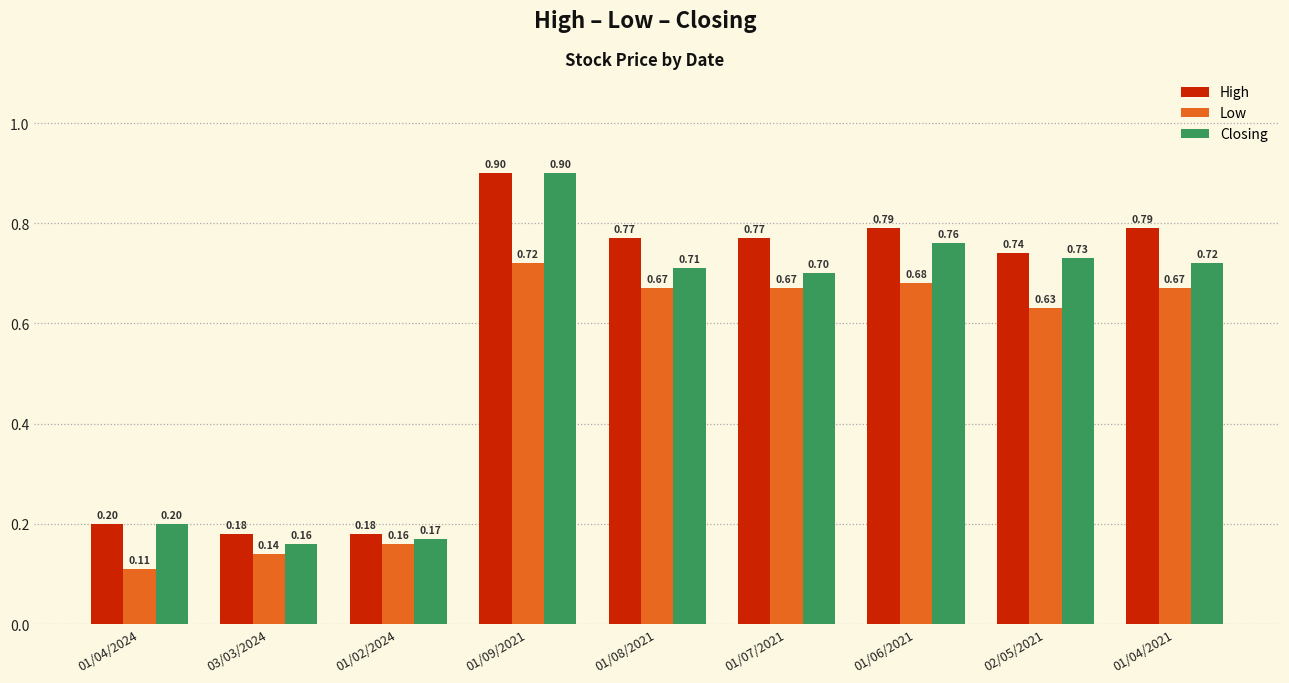

Count the number of data series in this chart.

3